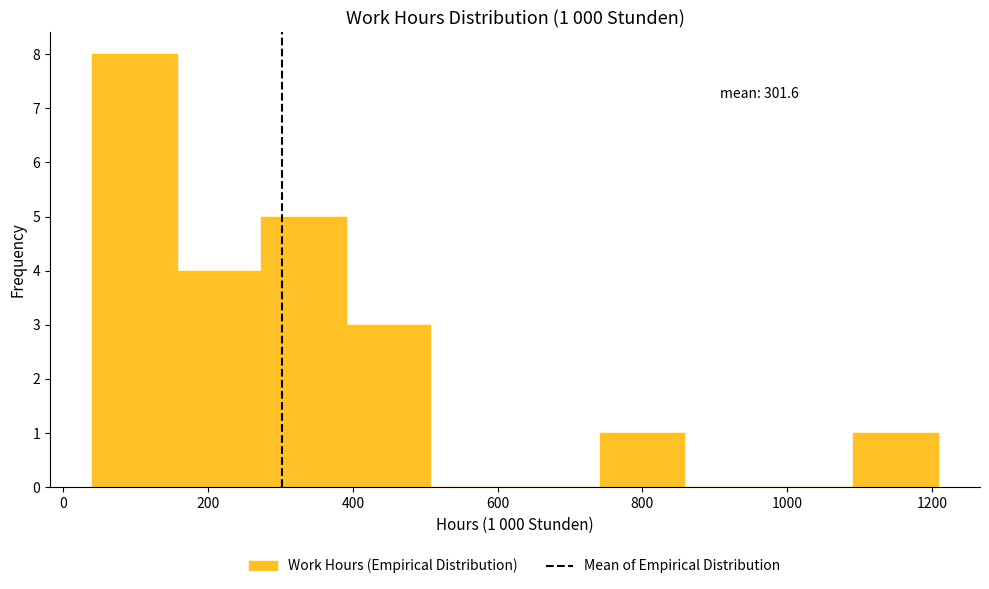

Which range on the x-axis has the tallest bar?

40 to 160